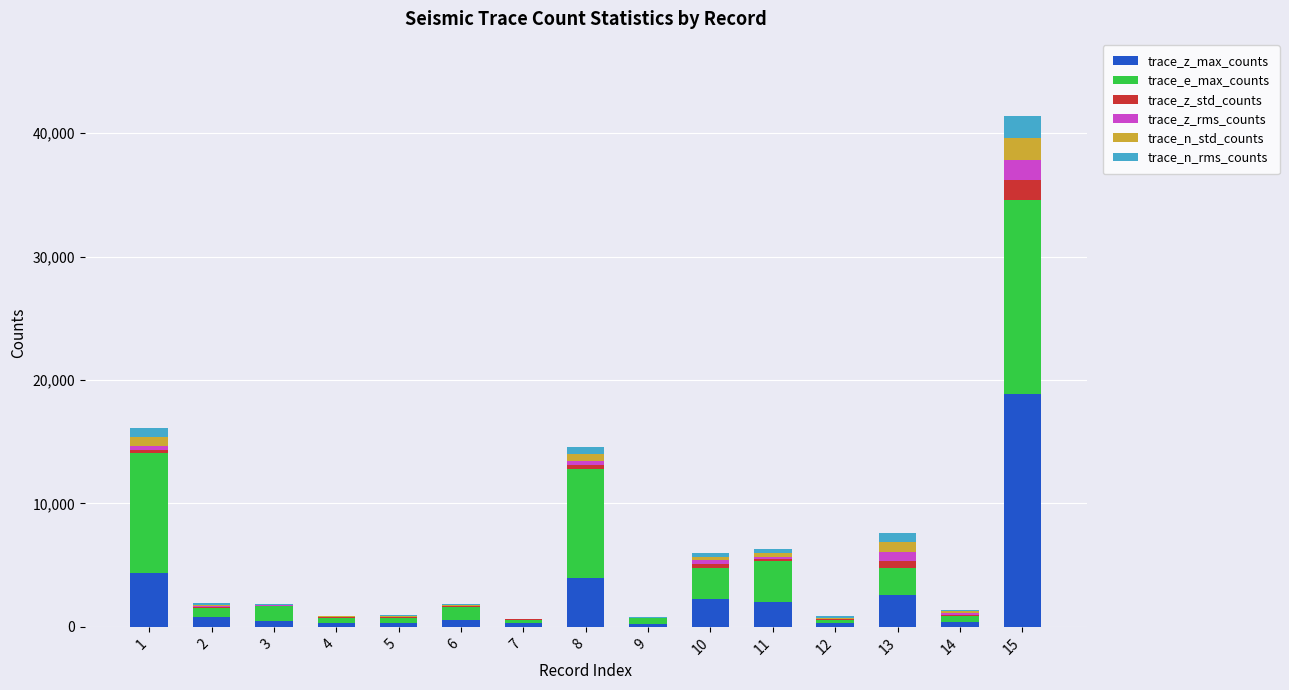

At which category is the sum across all series the highest?

15